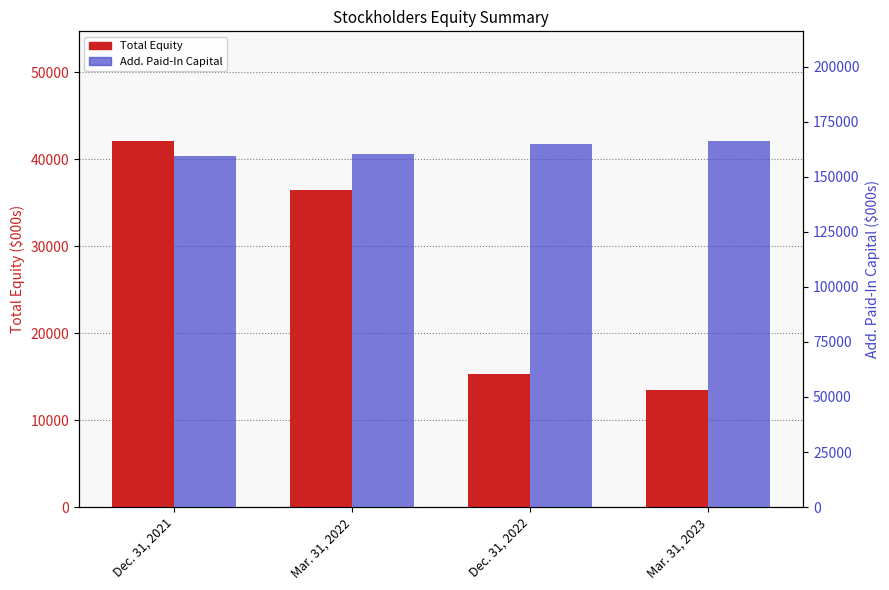

Where does the Add. Paid-In Capital series first go above 164865?

Mar. 31, 2023